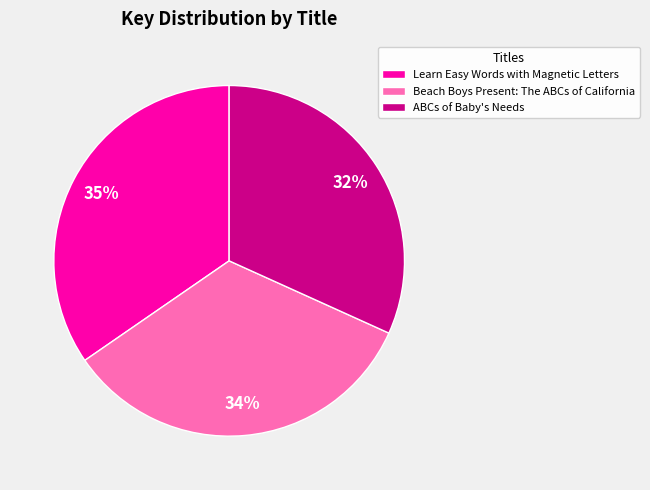

Between Beach Boys Present: The ABCs of California and Learn Easy Words with Magnetic Letters, which is larger?

Learn Easy Words with Magnetic Letters